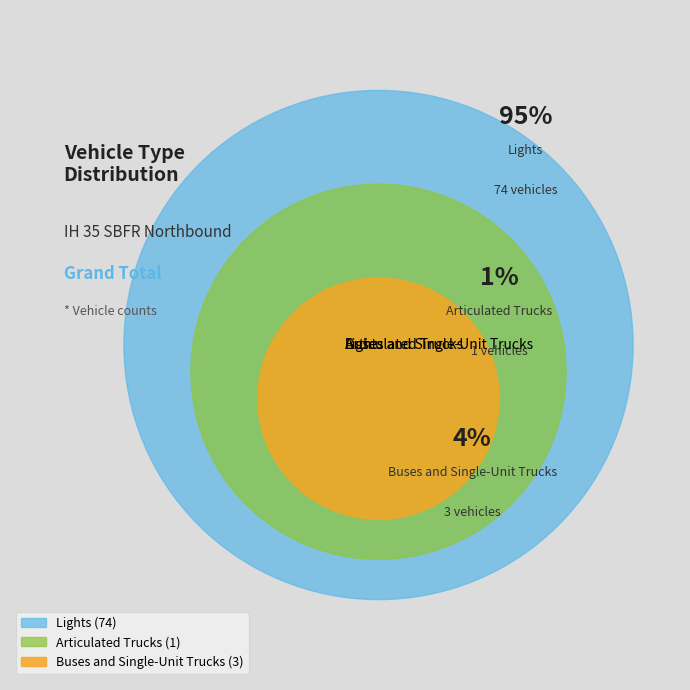

Is the sum of Lights and Buses and Single-Unit Trucks greater than half?

Yes